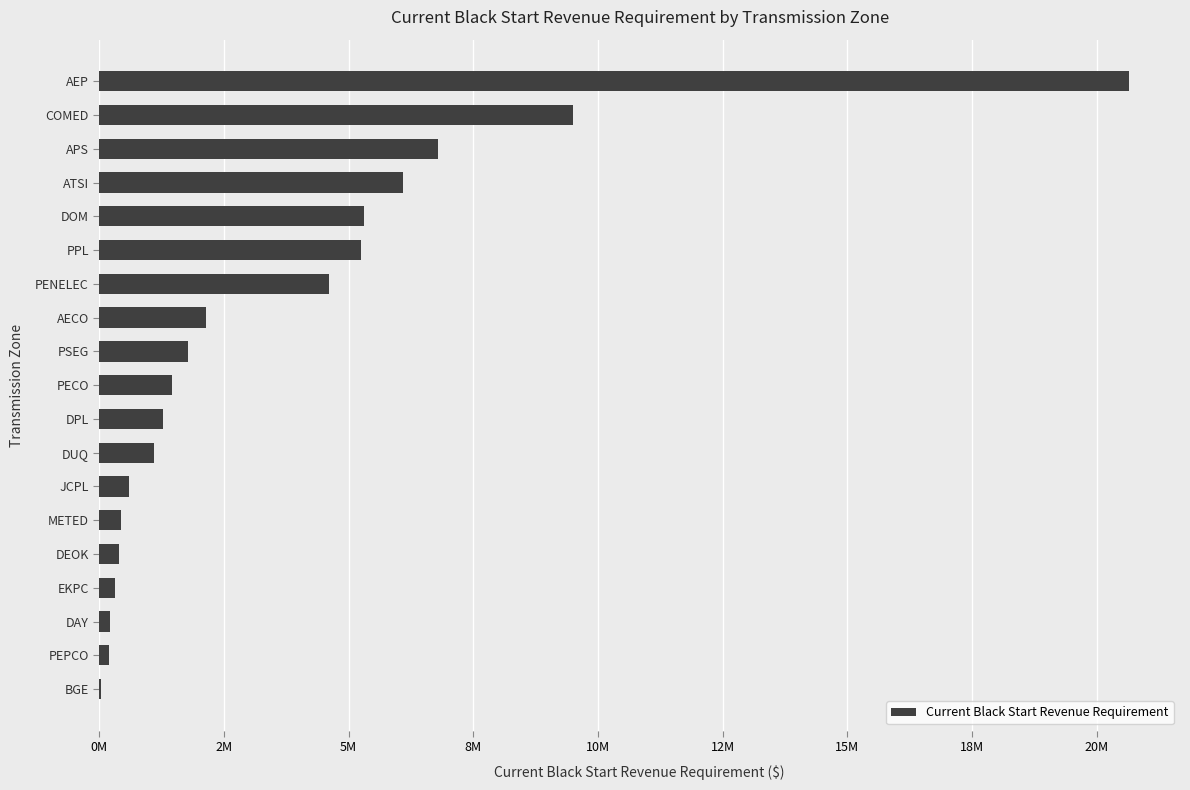

Count the number of categories in the chart.

19